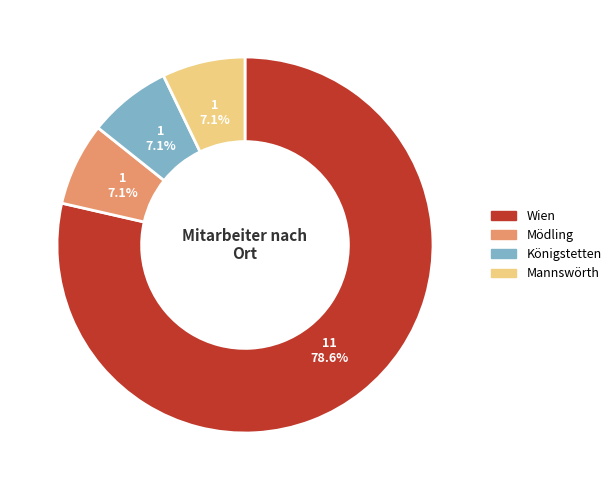

Which slice is the largest?

Wien